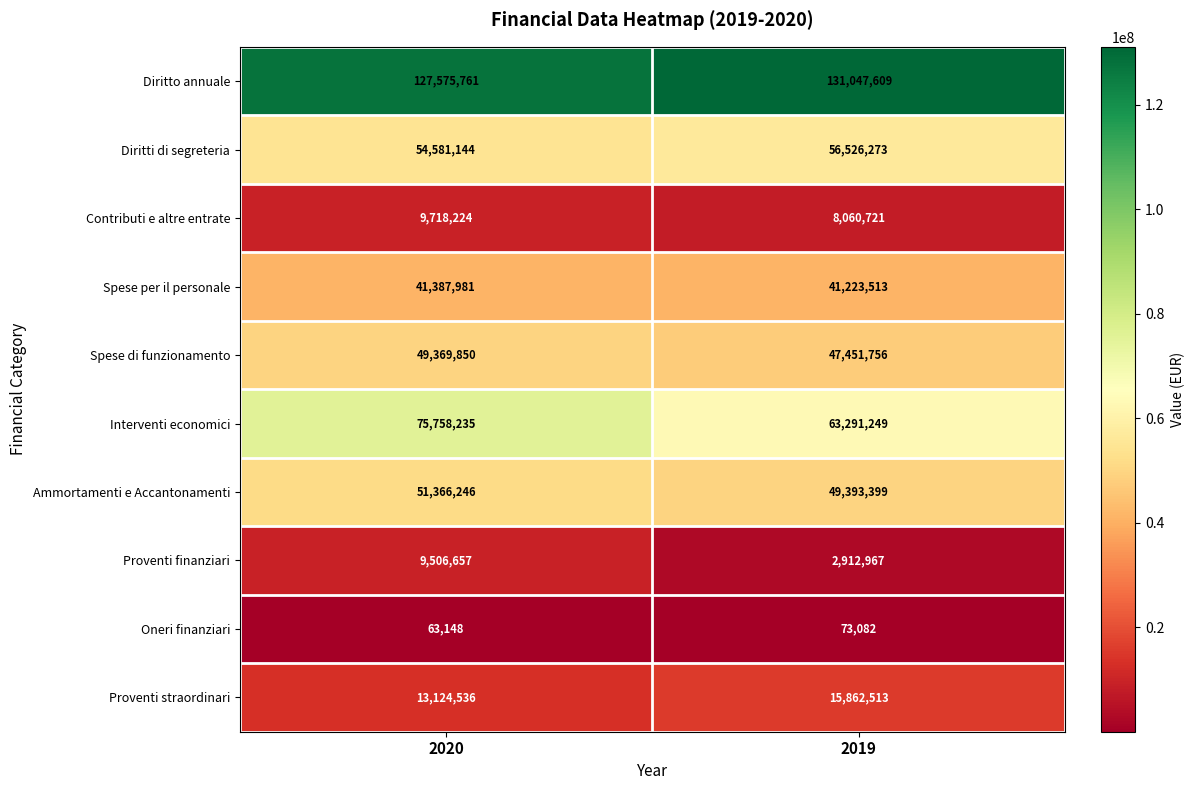

At how many categories does at least one series exceed 63986425?

2